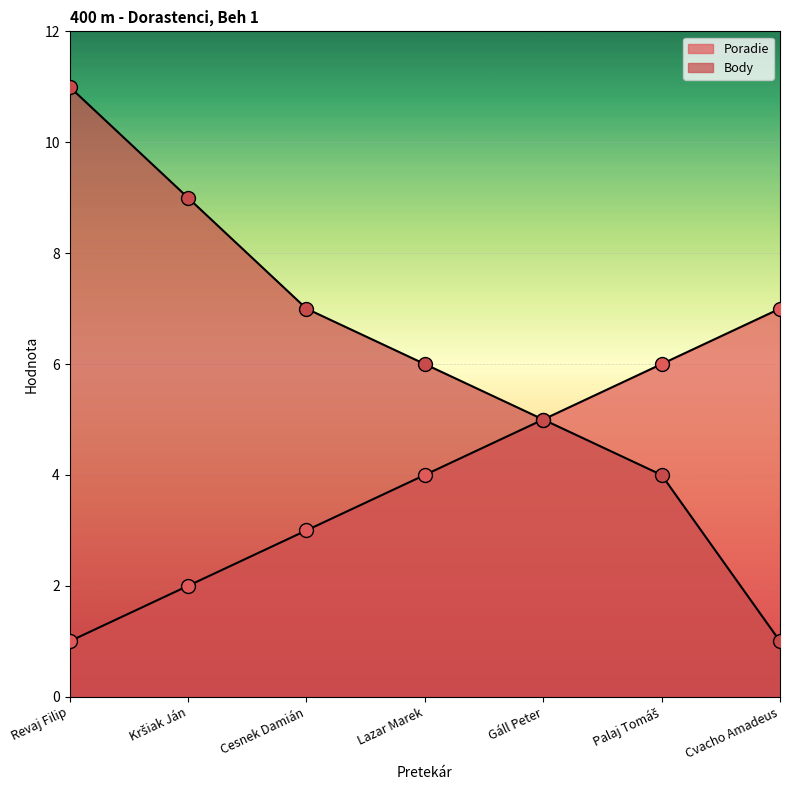

Which series changed the most between Lazar Marek and Cvacho Amadeus?

Body